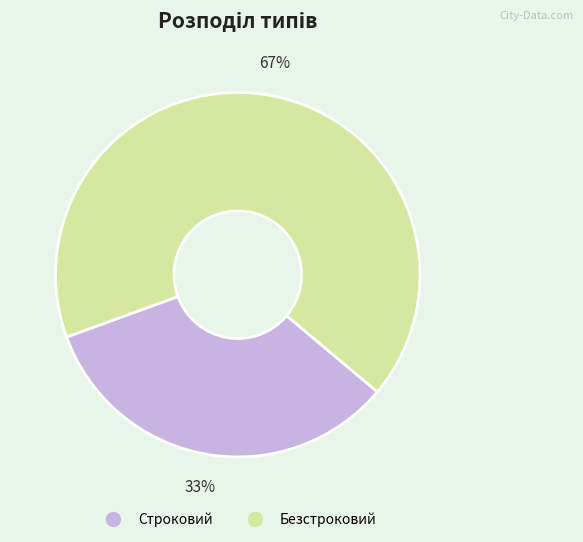

To the nearest percent, what is the average slice percentage?

50%